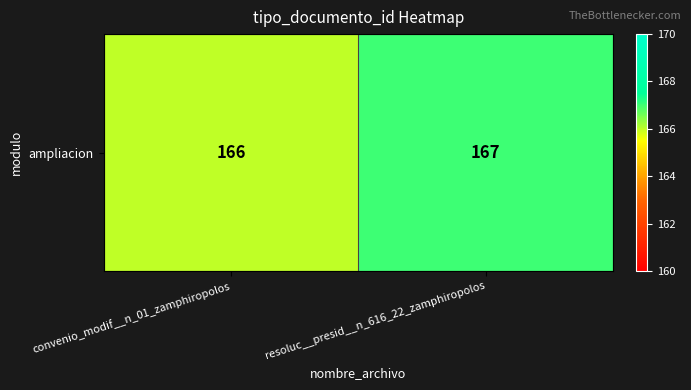

Rank the categories by value from lowest to highest.

convenio_modif__n_01_zamphiropolos, resoluc__presid__n_616_22_zamphiropolos